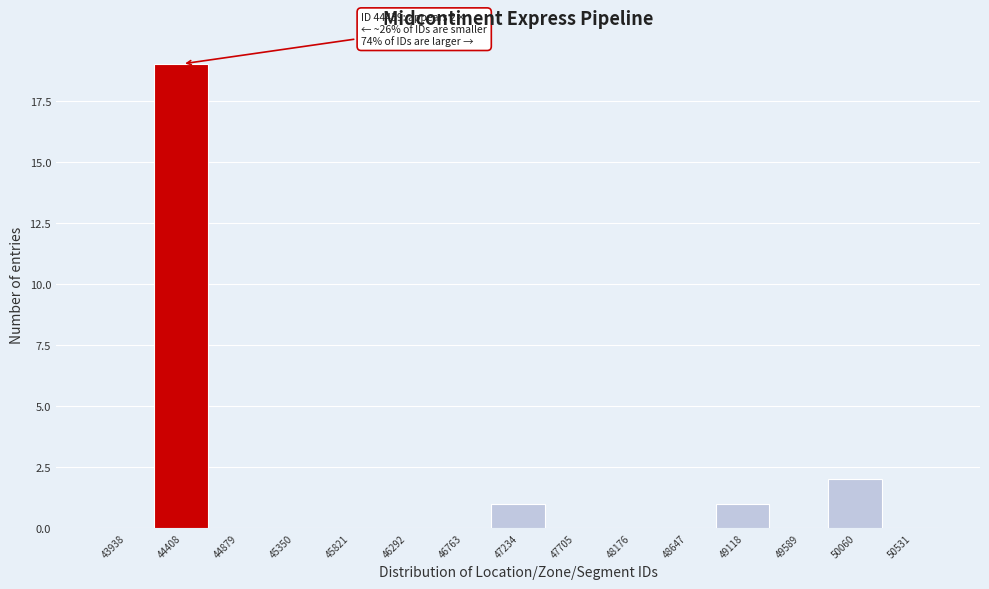

Reading left to right, list all the values displayed in this chart.

43938=0	44408=19	44879=0	45350=0	45821=0	46292=0	46763=0	47234=1	47705=0	48176=0	48647=0	49118=1	49589=0	50060=2	50531=0